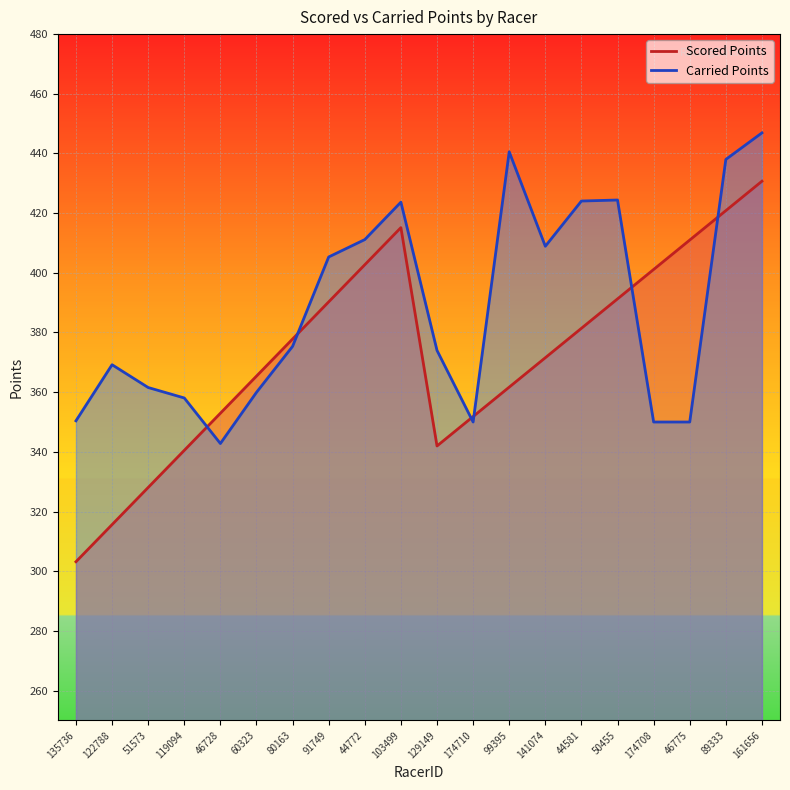

How many times do Scored Points and Carried Points cross each other?

6